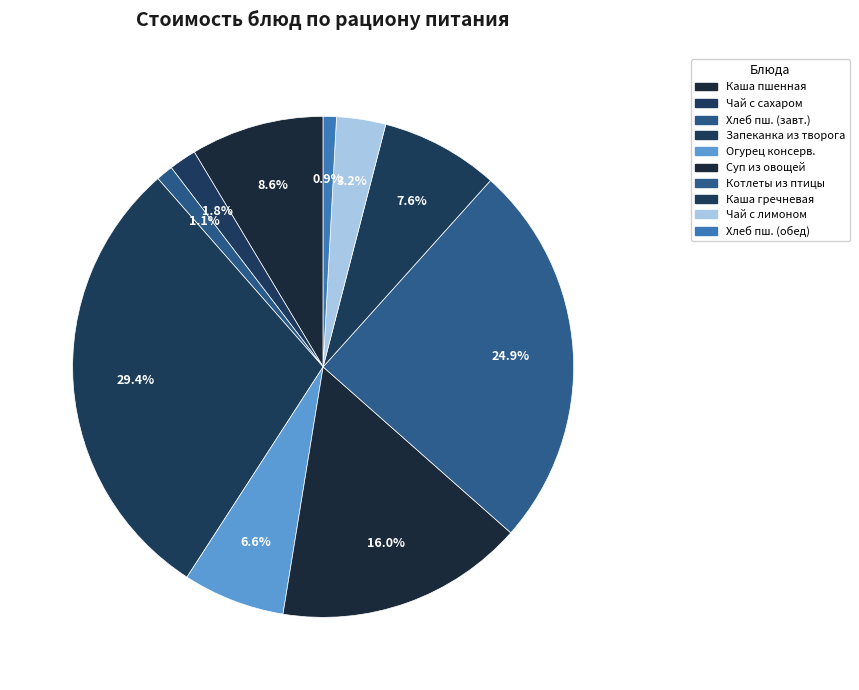

How many slices are in this pie chart?

10